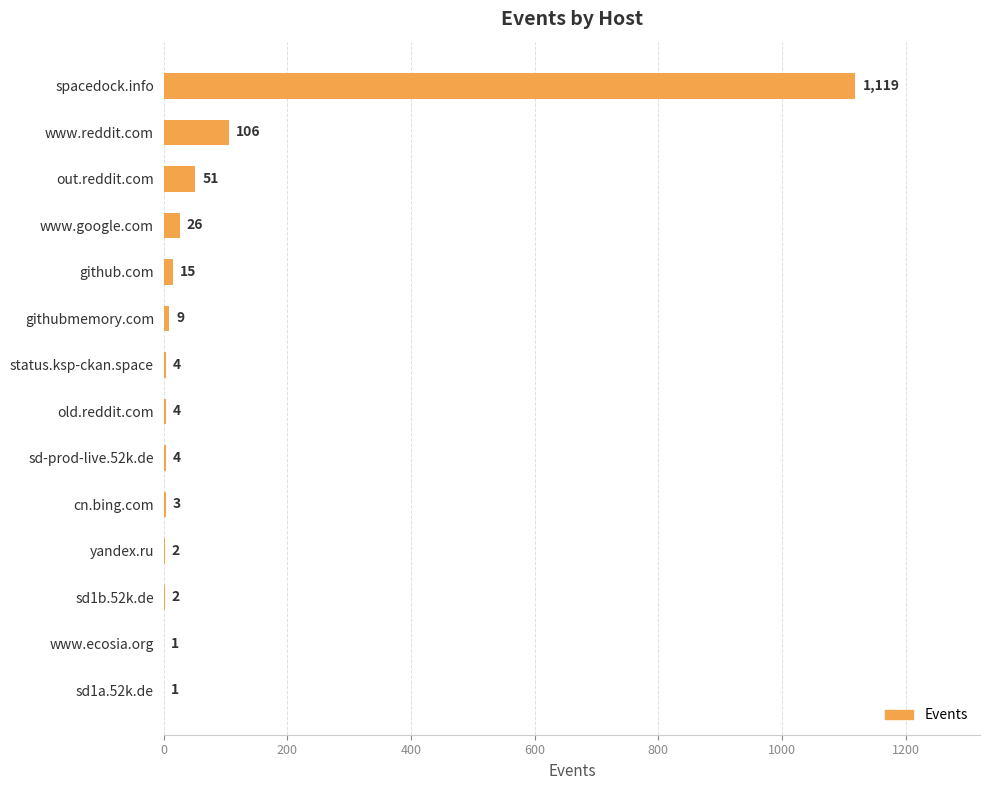

What is the average value?

96